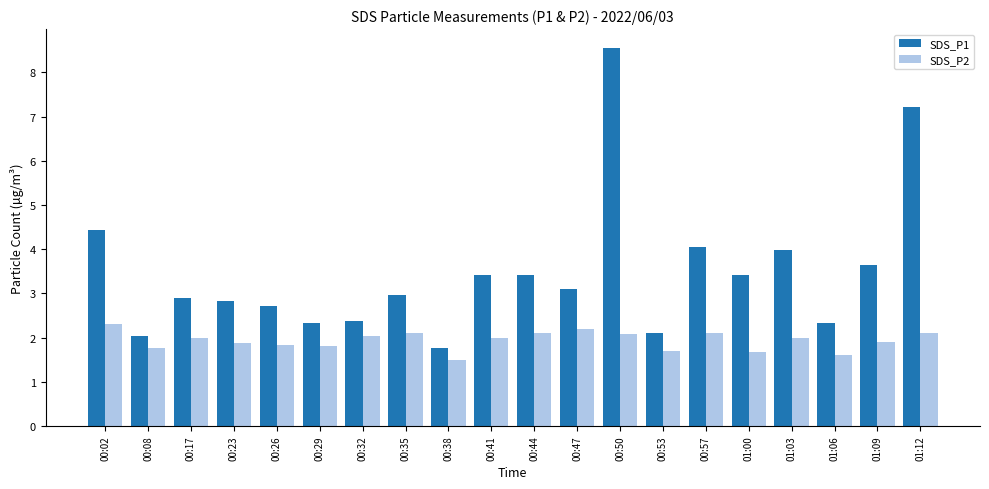

At which category is the sum across all series the highest?

00:50